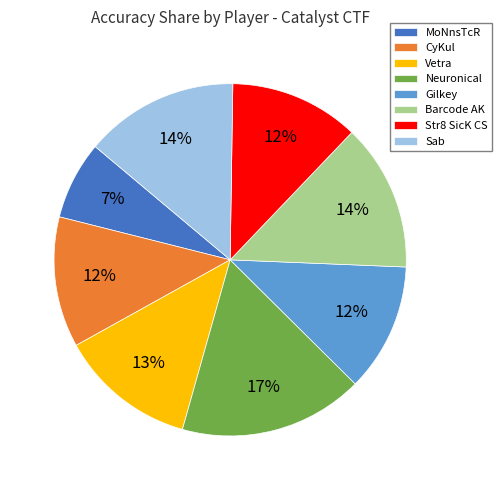

Count the number of slices in the pie.

8